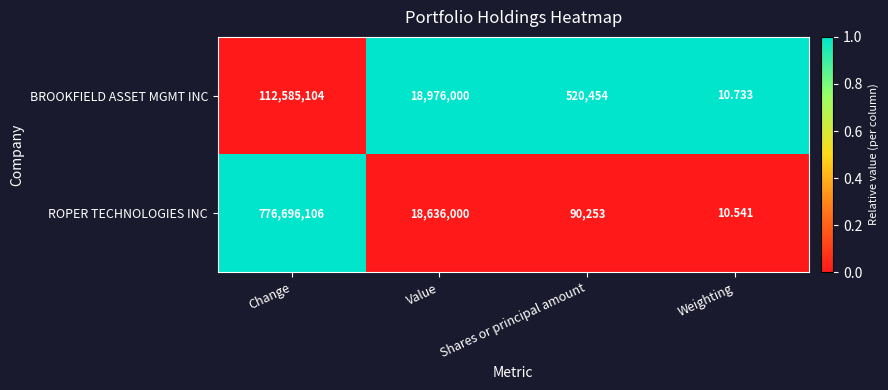

At which label does ROPER TECHNOLOGIES INC first exceed 18636000?

Change